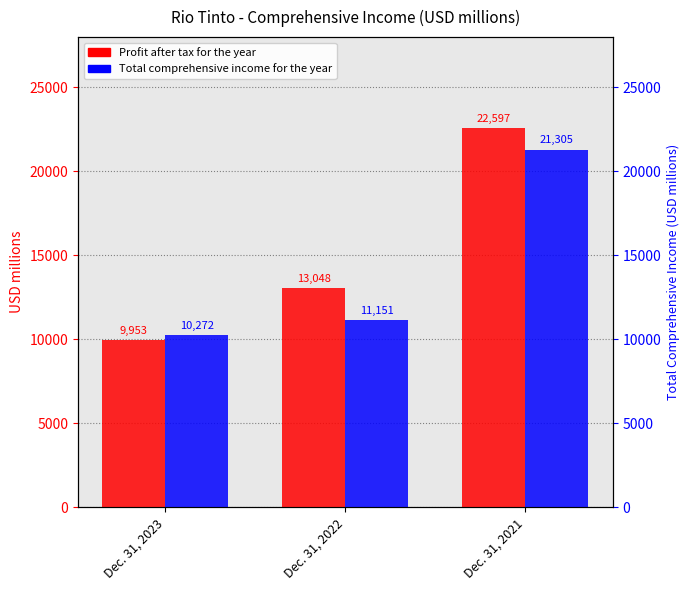

At which label is Profit after tax for the year closest to 16275?

Dec. 31, 2022